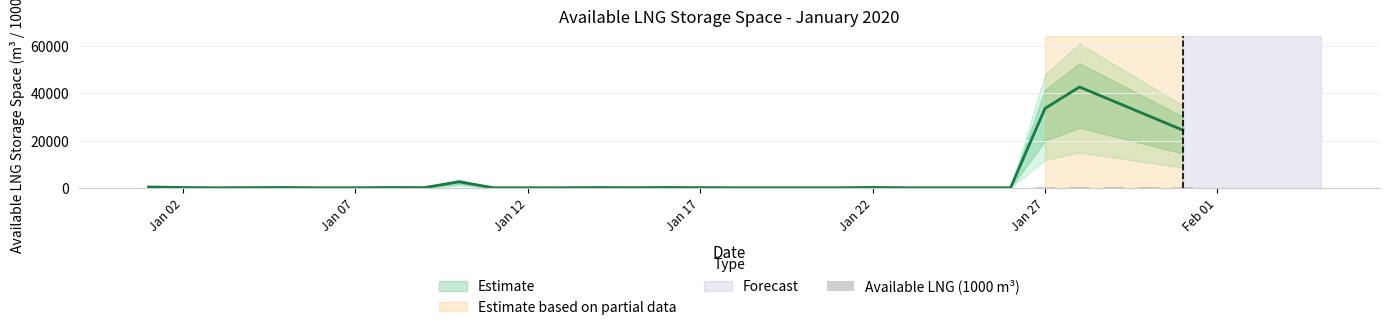

Count the number of categories in the chart.

31